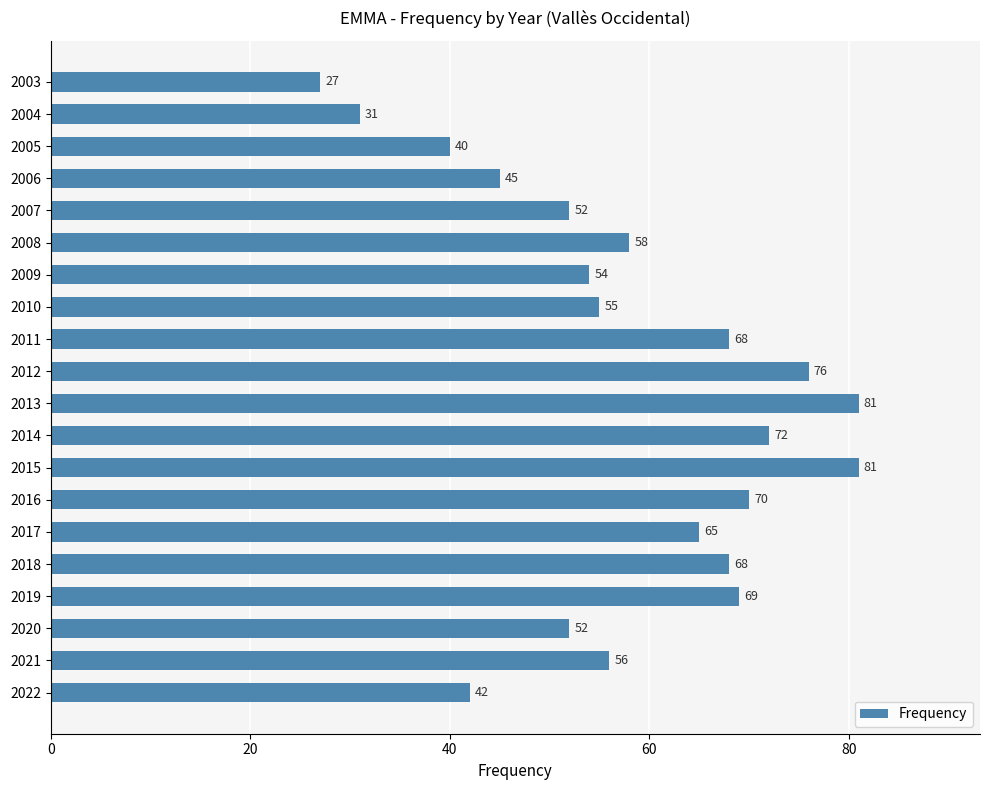

What is the maximum value shown in the chart?

81